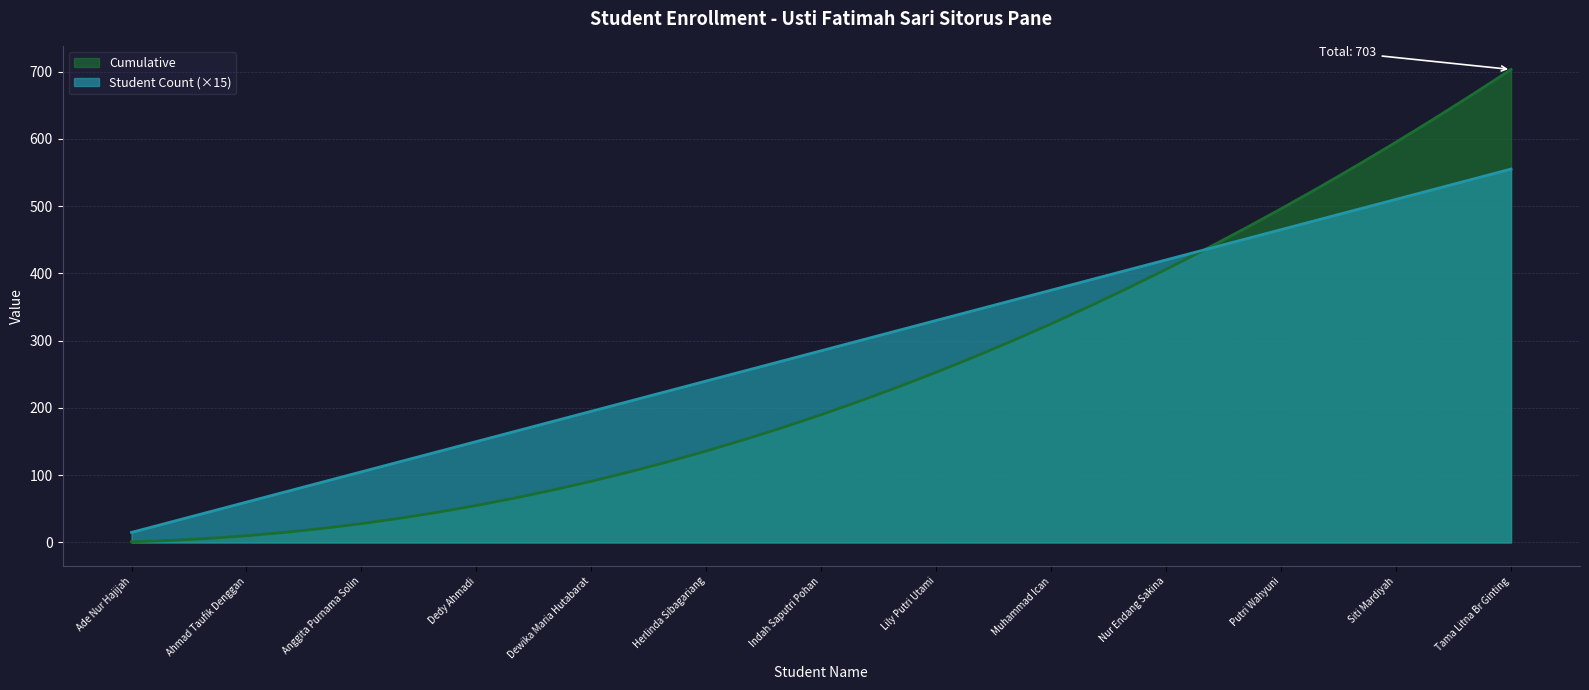

What is the minimum value for Student Count?

15